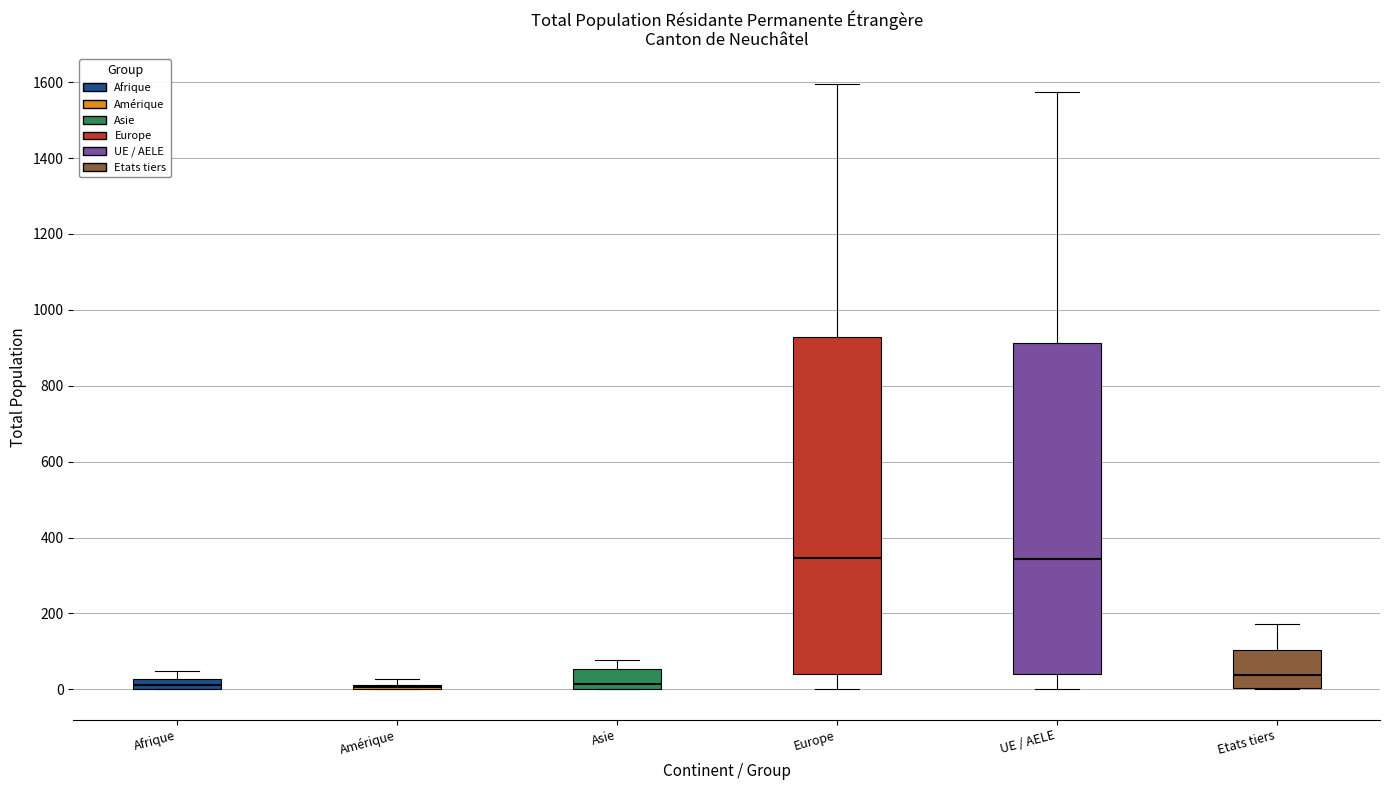

Where does the upper whisker of the box for Europe end on the y-axis? The values are not printed on the chart, so give them approximately, as read against the axis.

1600